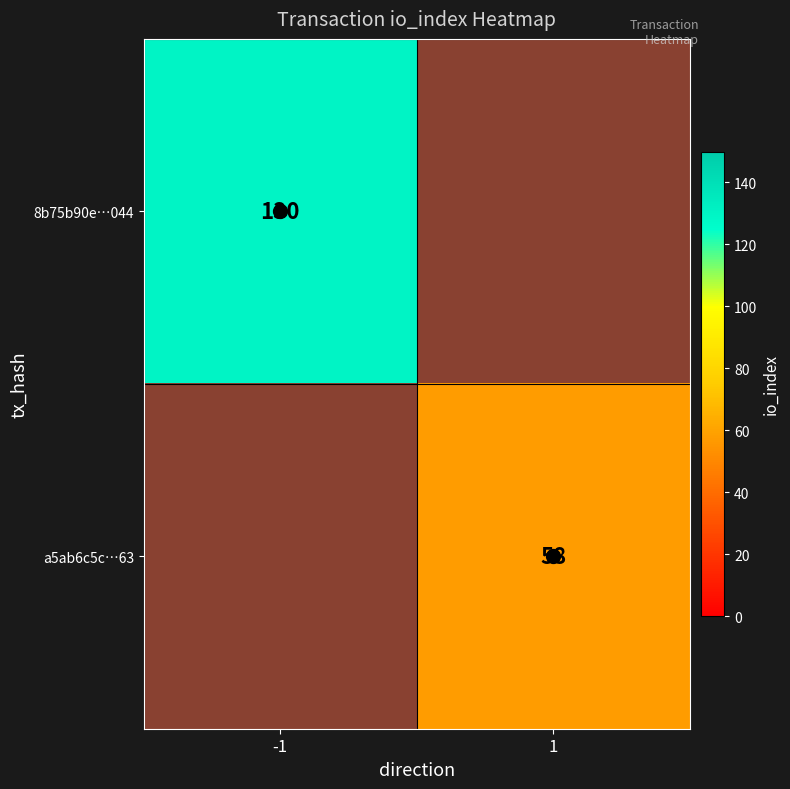

Between -1 and 1, which series saw the biggest shift?

8b75b90e…044